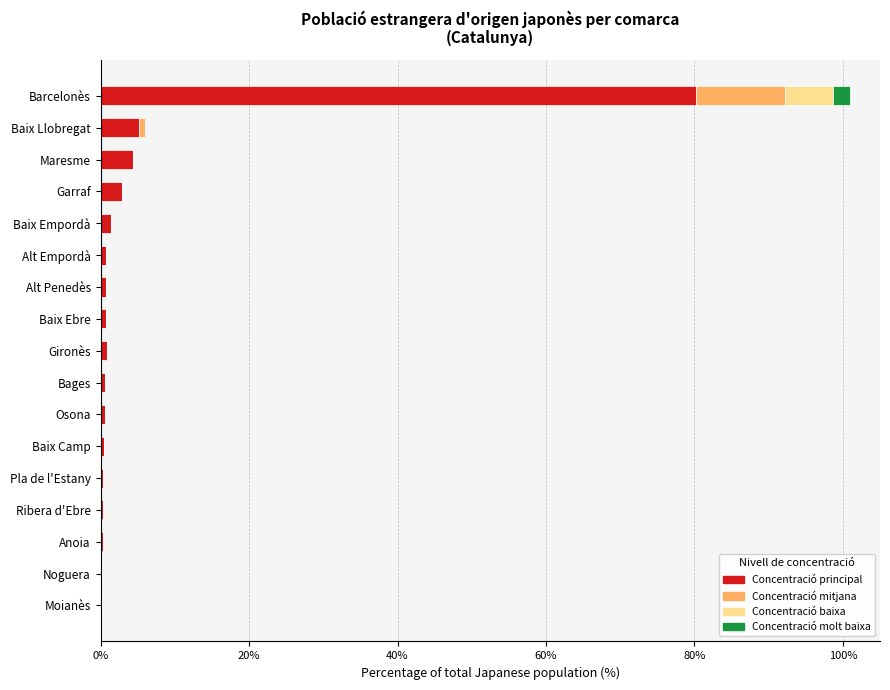

What is the difference between the maximum and minimum values?

80.0